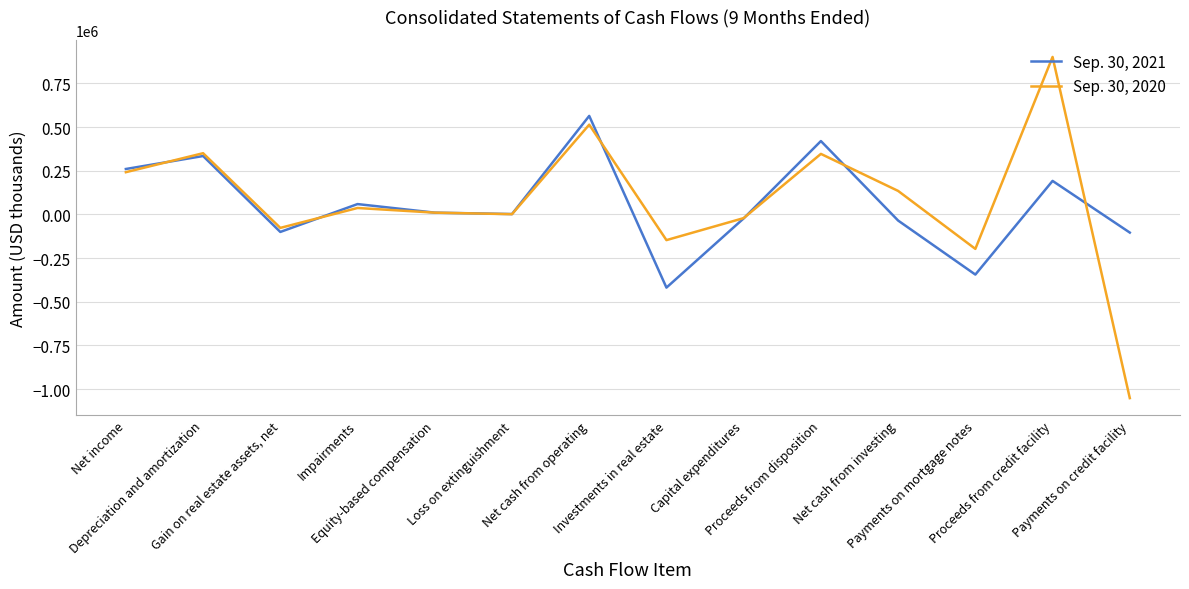

True or false: Sep. 30, 2020 has a value of -1650372 at Payments on credit facility.

False